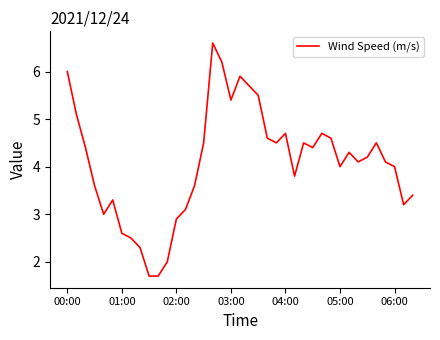

What is the difference between the maximum and minimum values?

4.9